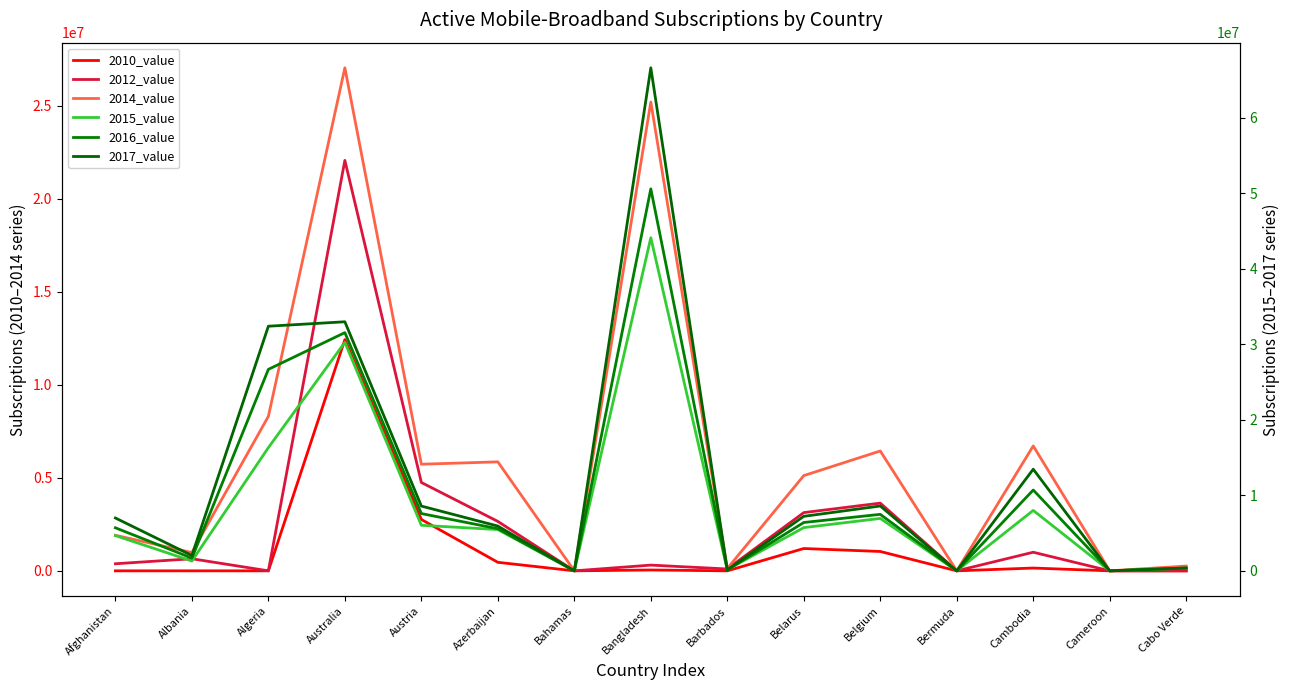

Which series has the widest spread of values?

2017_value